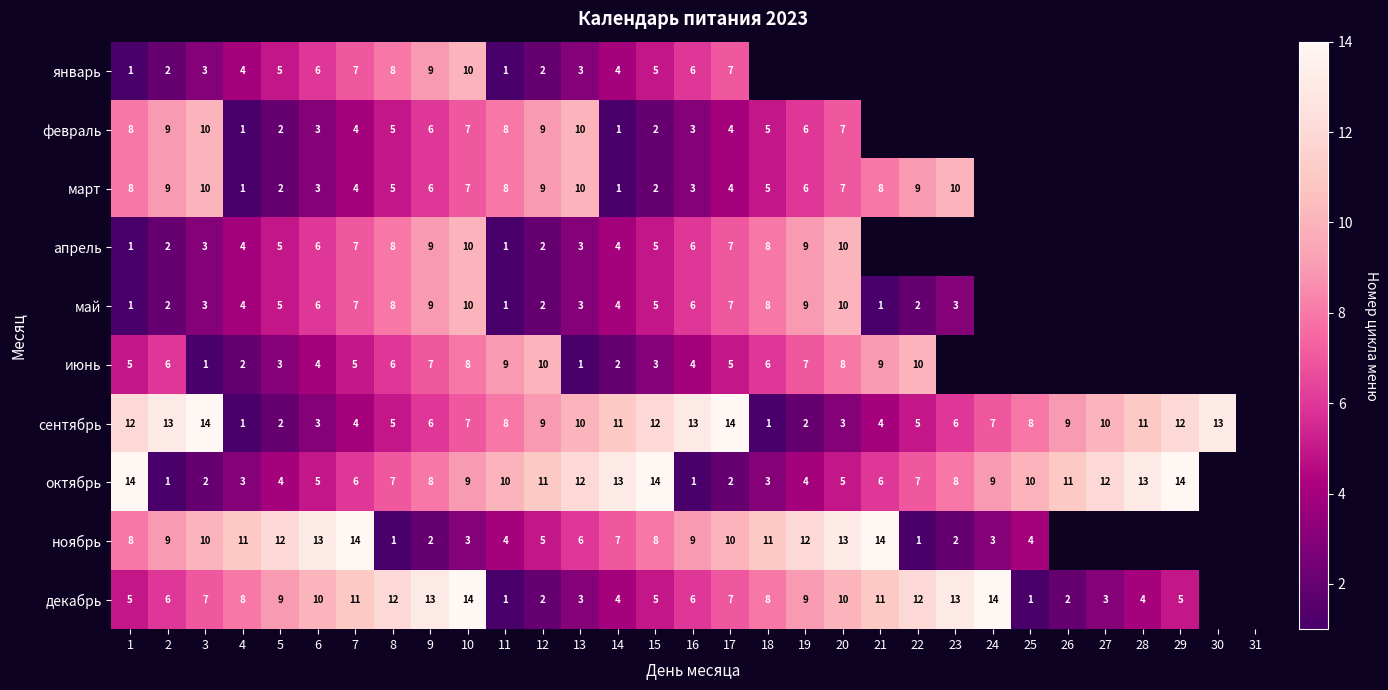

What is the sum of the февраль values at 2 and 17?

13